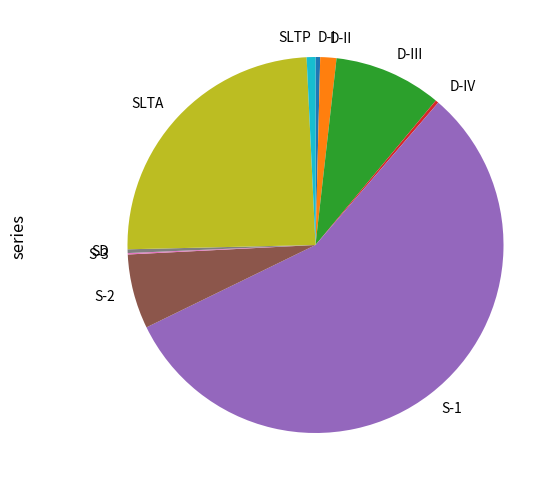

Does S-1 represent more than half of the total?

Yes